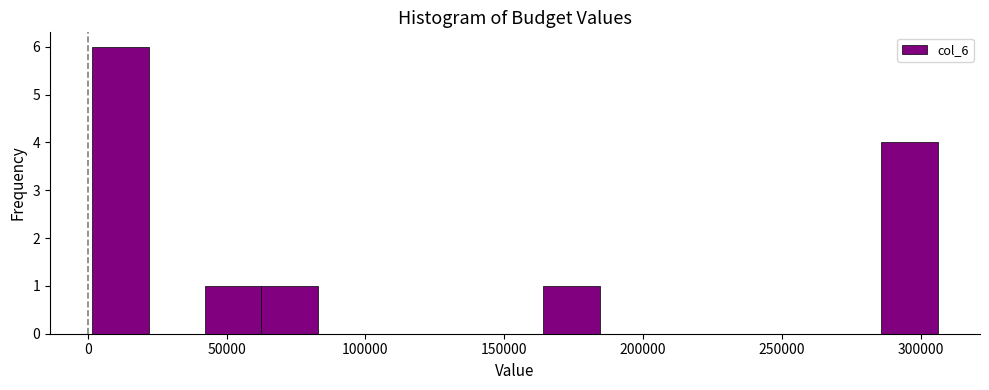

What is the height of the bar covering 285000 to 305000 on the x-axis? Neither the bar edges nor the heights are printed on the chart, so give them approximately, as read against the axes.

4